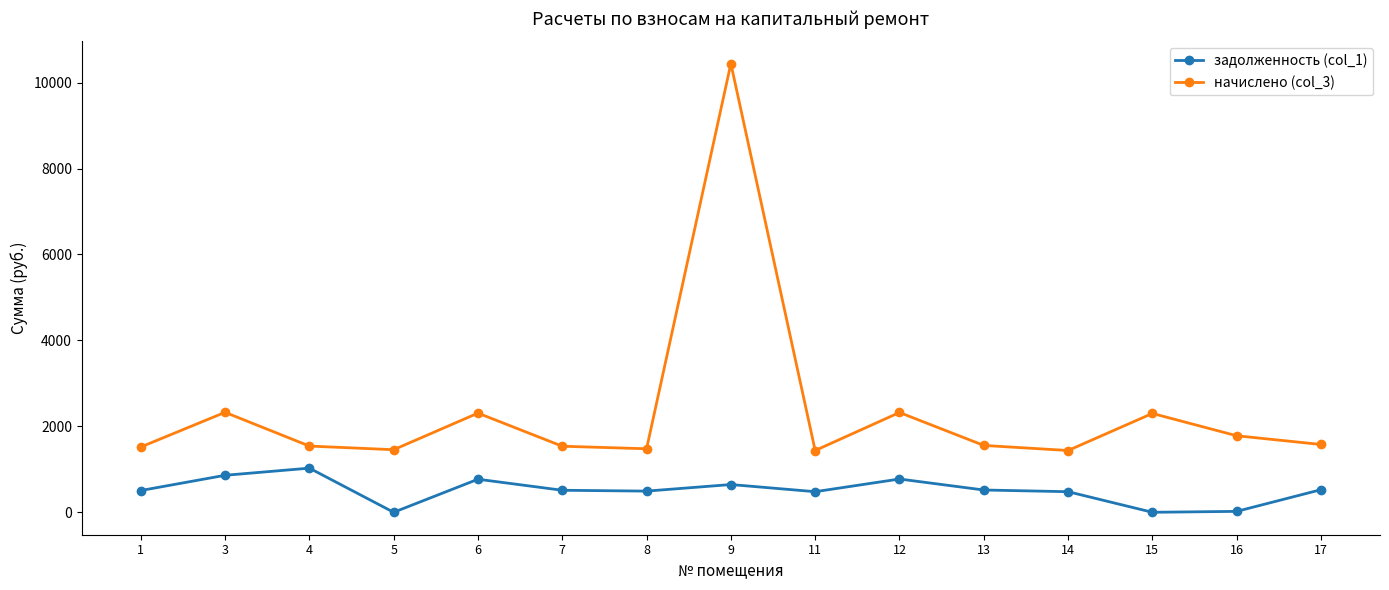

What is the maximum value for задолженность (col_1)?

1027.4